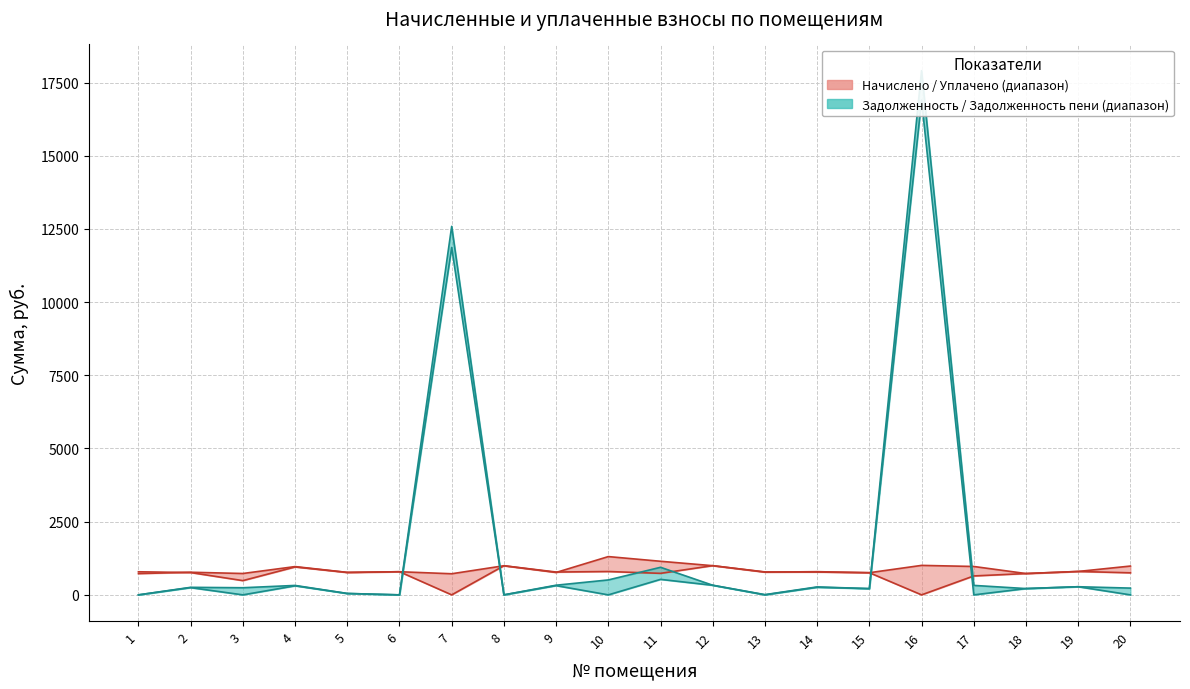

At which category is the sum across all series the highest?

16